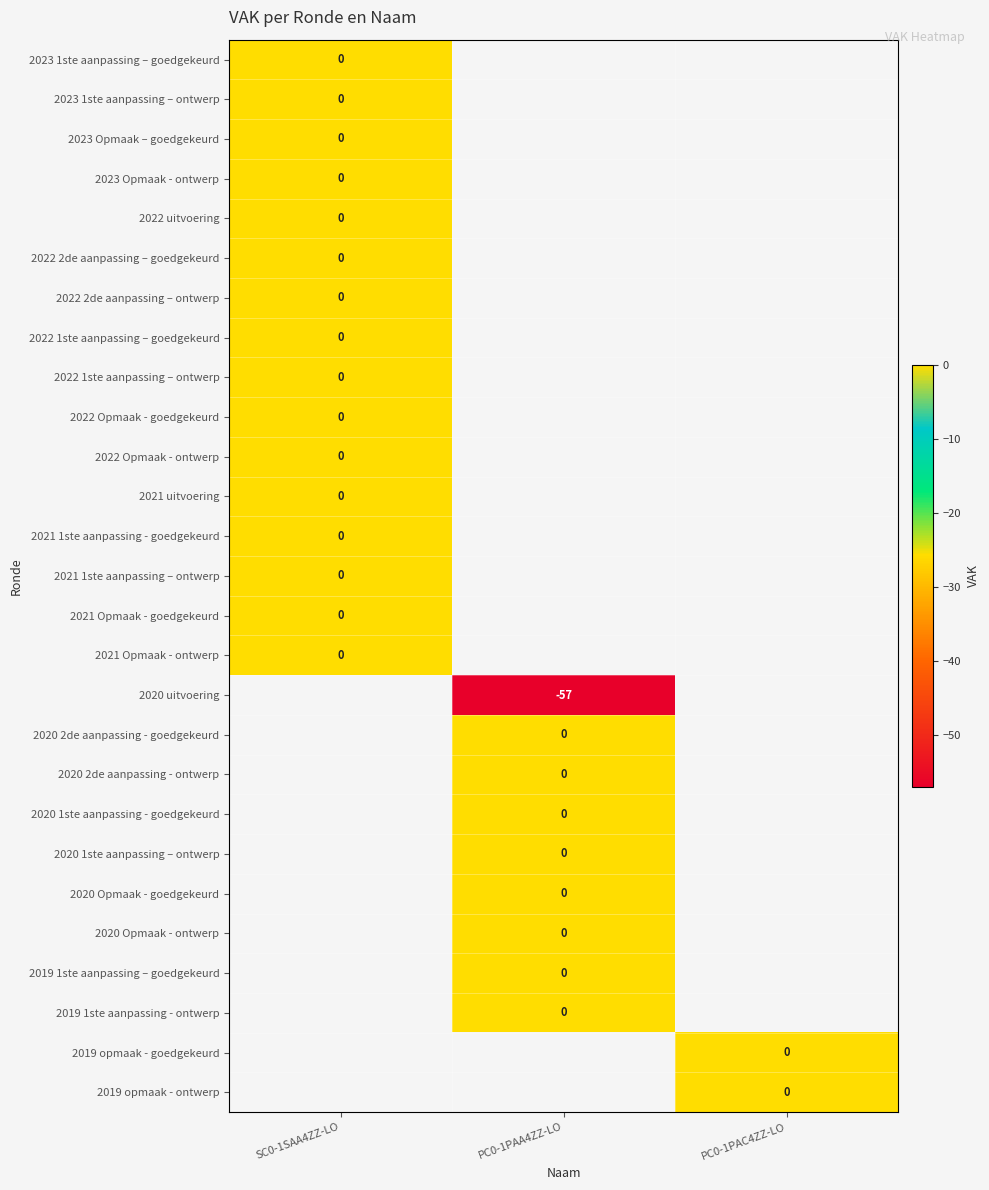

At which category does the chart reach its peak across all series?

SC0-1SAA4ZZ-LO